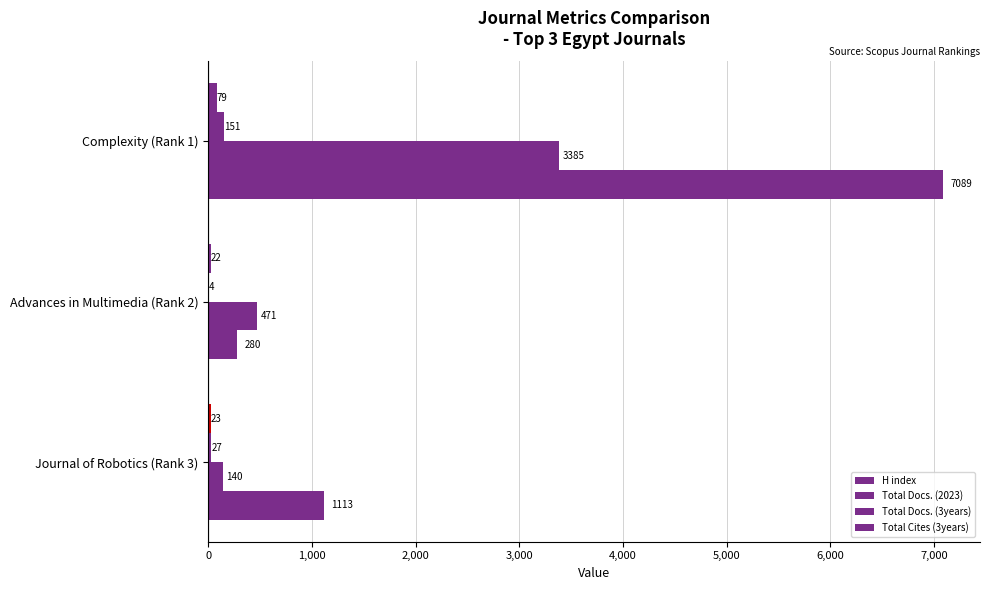

Which series has the largest total across all categories?

Total Cites (3years)